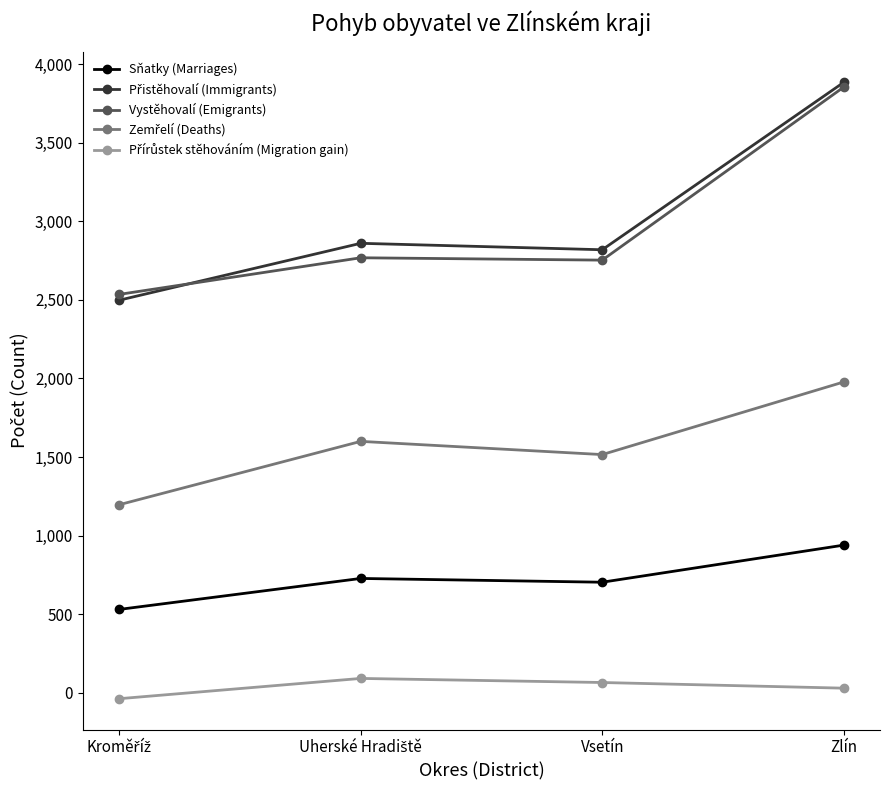

How many lines are shown in the chart?

5